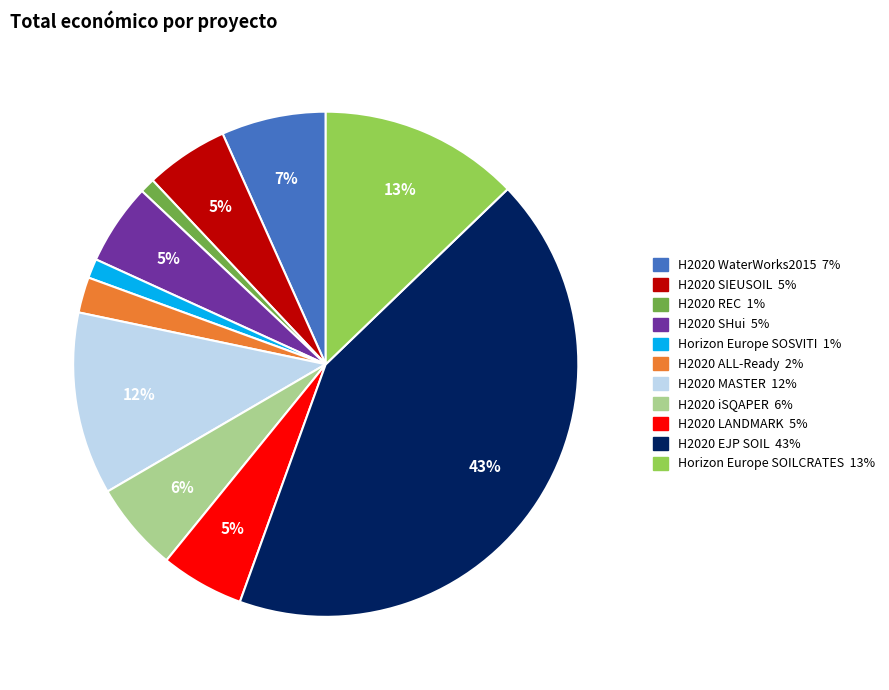

Do Horizon Europe SOILCRATES and H2020 MASTER together represent more than half of the pie?

No